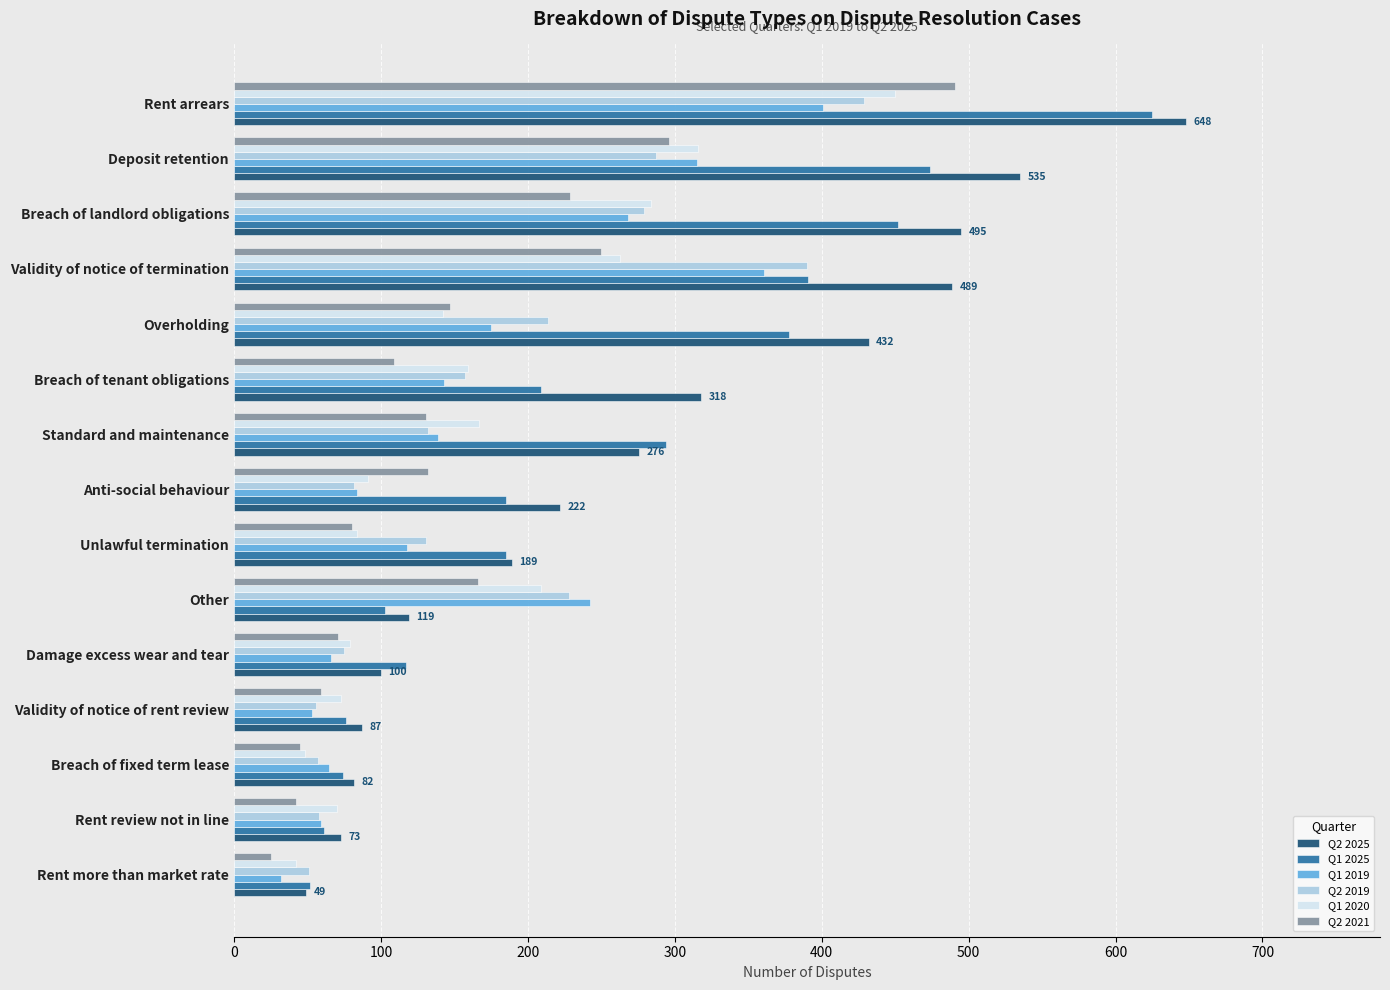

At which label is Q2 2025 closest to 348?

Breach of tenant obligations